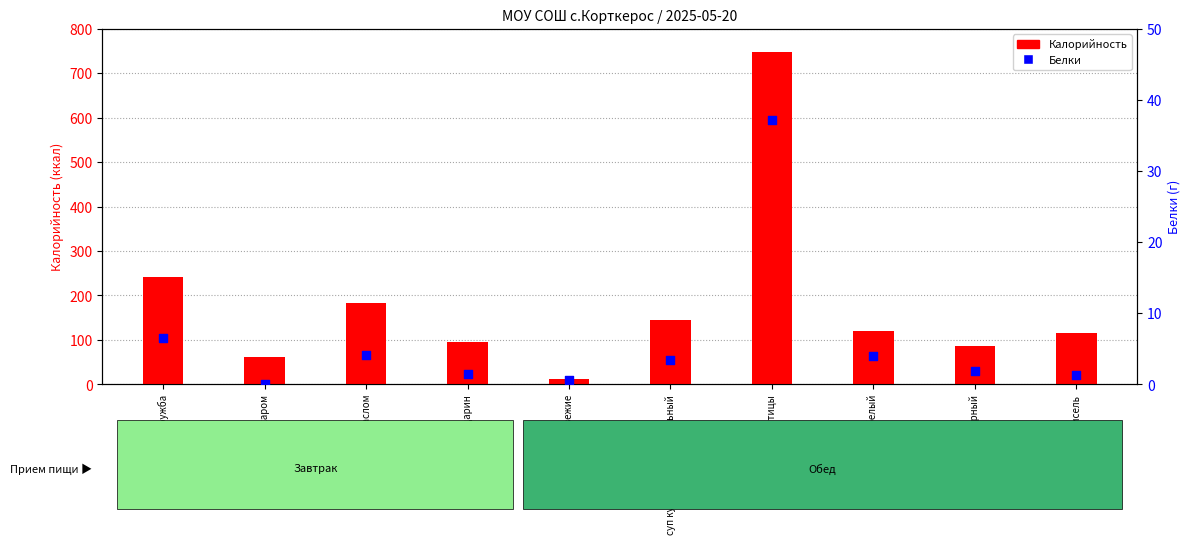

At how many categories does at least one series exceed 252?

1